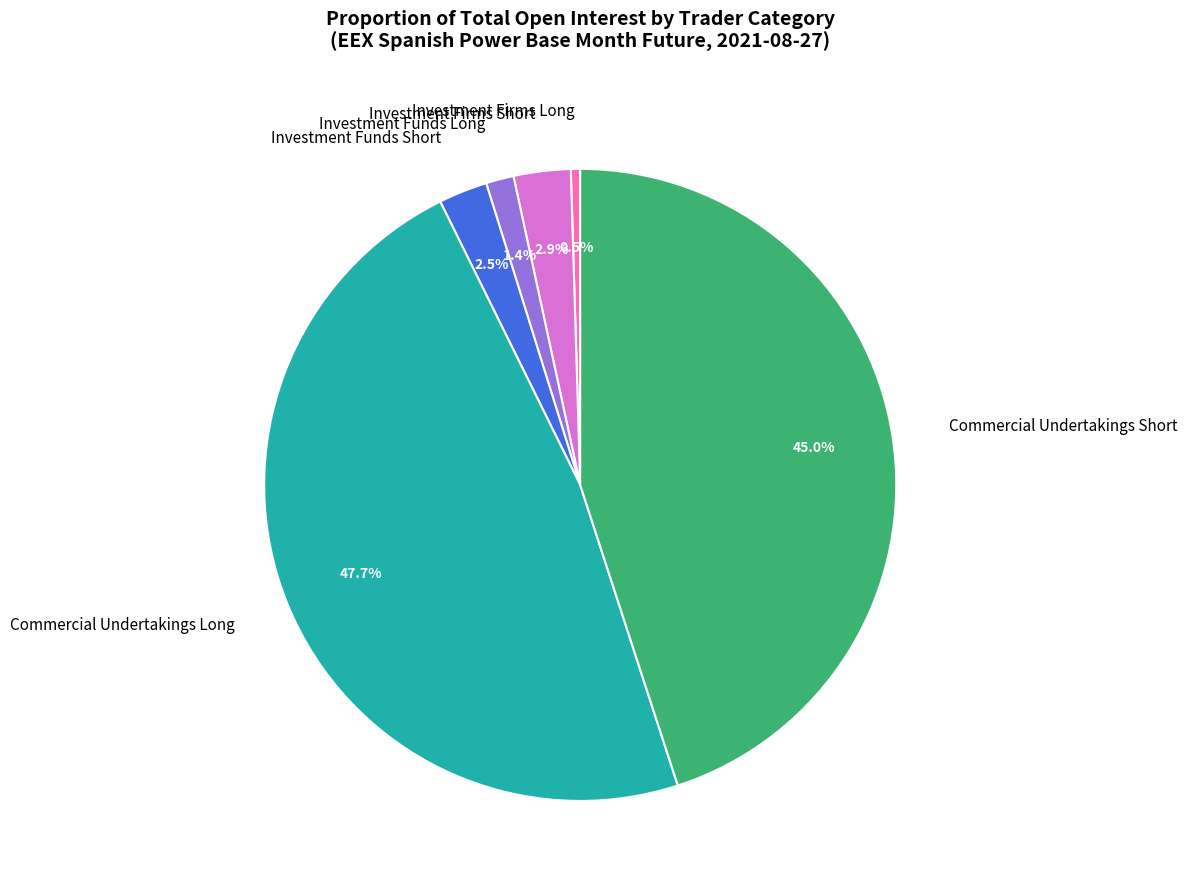

Does Commercial Undertakings Short represent more than half of the total?

No